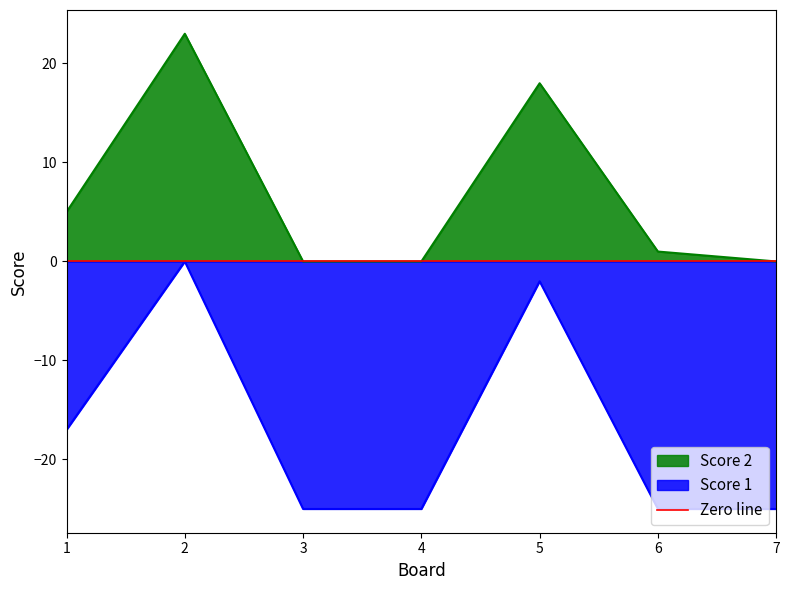

Is the value of Score 1 at 6 greater than the value of Score 2 at 7?

No